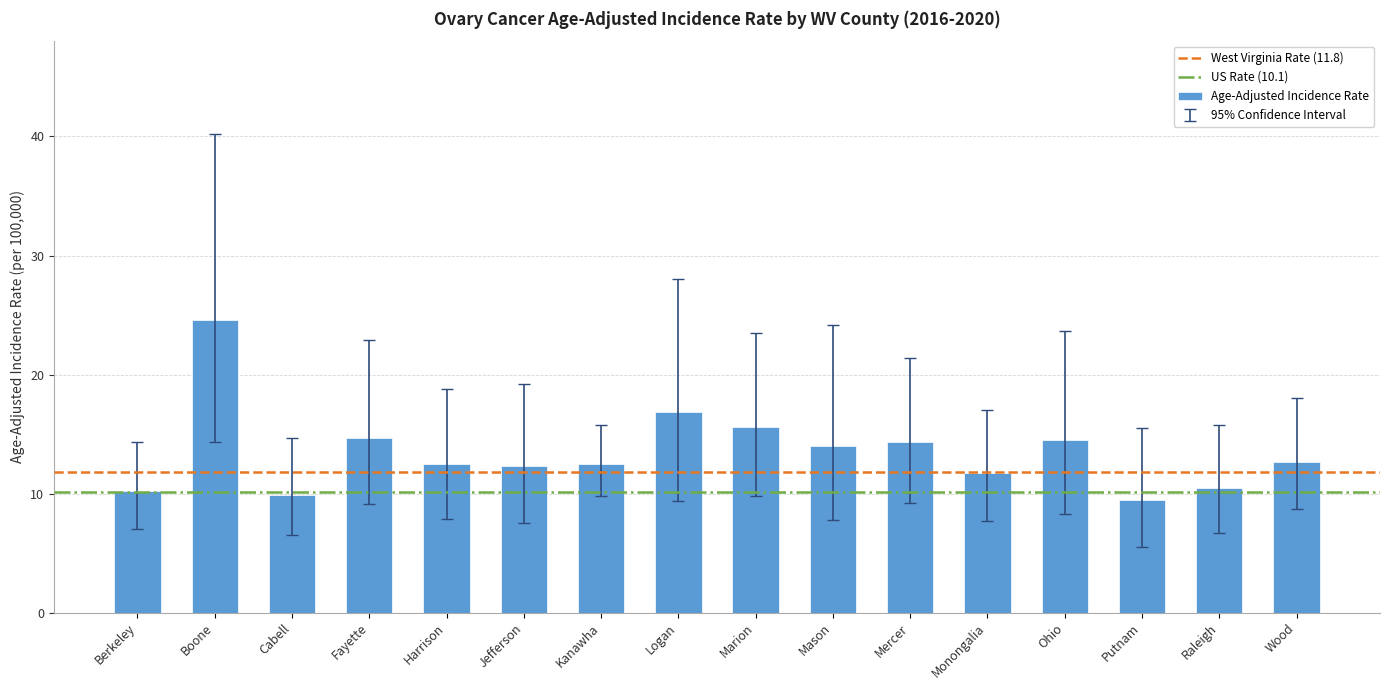

Which label corresponds to the smallest value in the chart?

Putnam